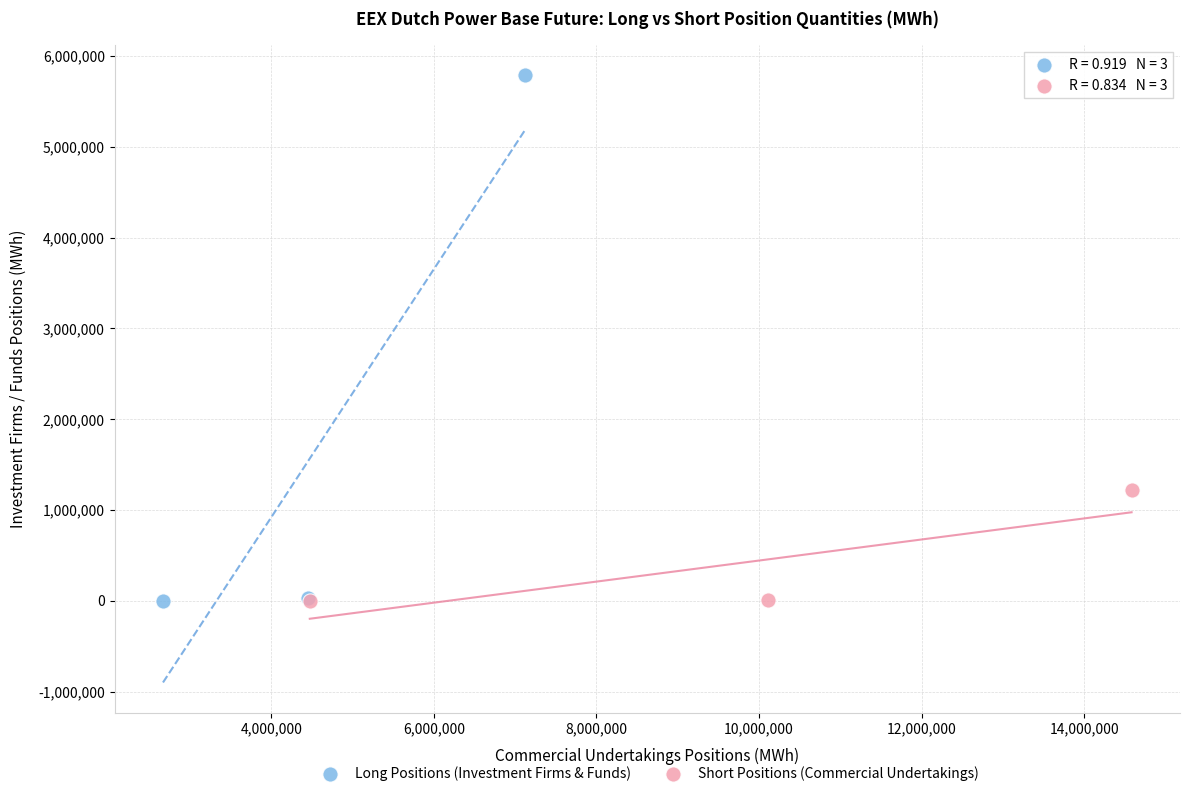

Which series has the widest spread of Y values?

Long Positions (Investment Firms & Funds)